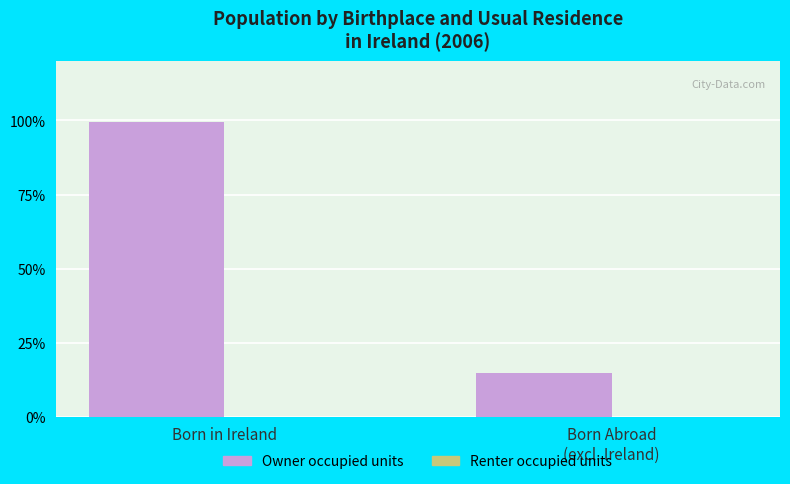

At which category is the sum across all series the highest?

Born in Ireland